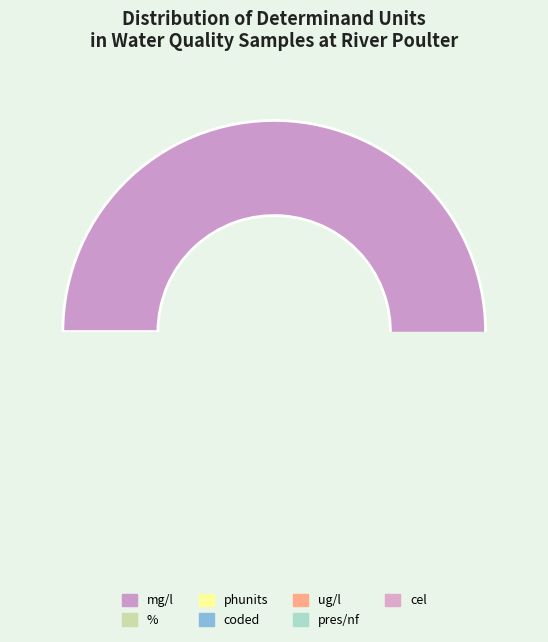

Is the sum of % and mg/l greater than half?

No